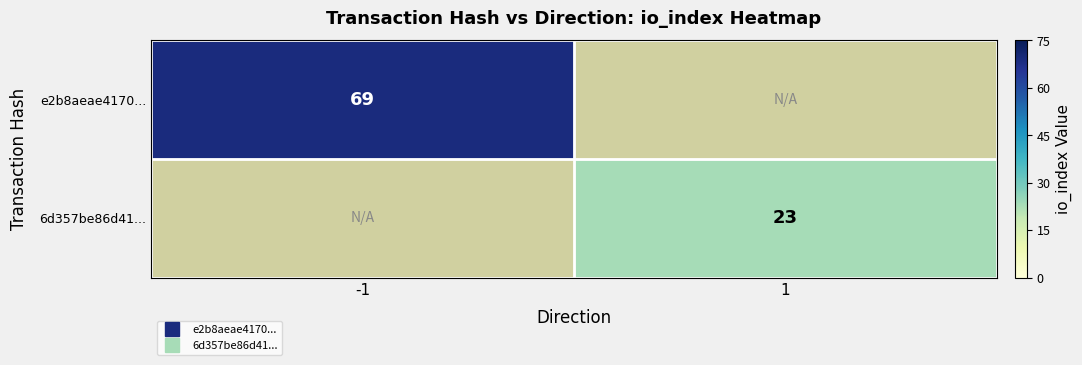

What is the smallest value displayed?

23.0